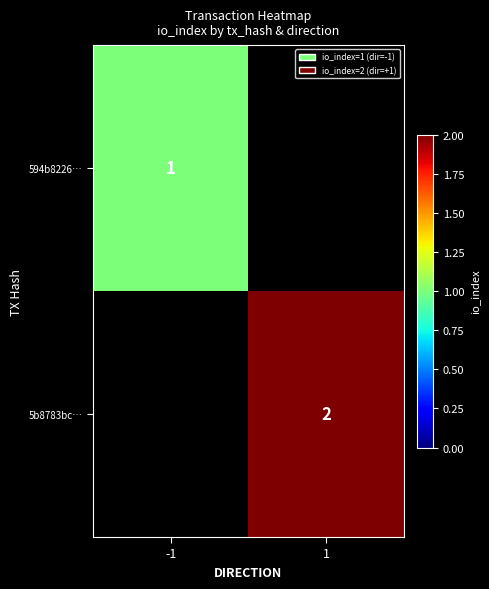

What is the maximum value shown in the chart?

2.0